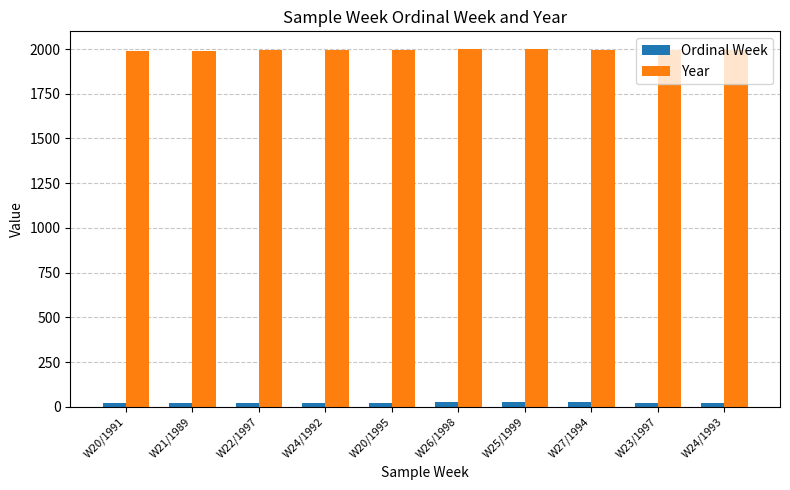

What is the average value of the Ordinal Week series?

23